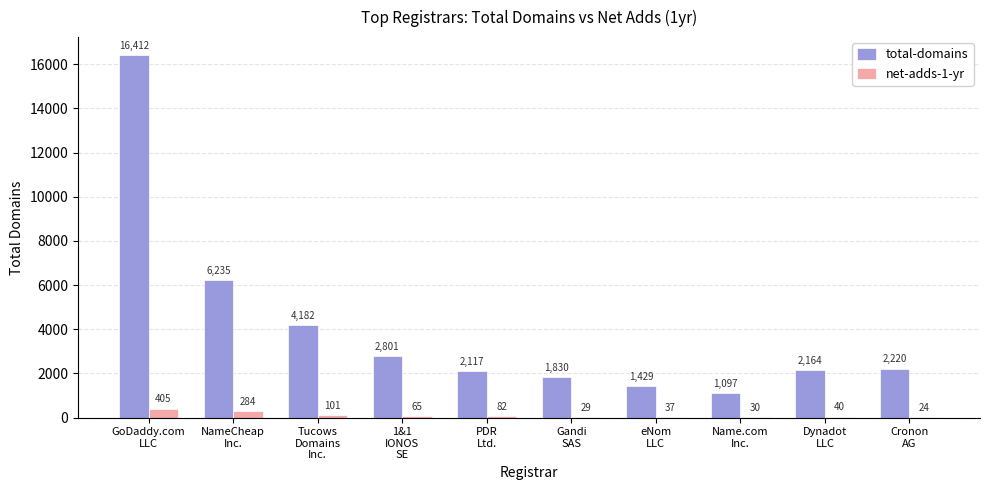

What is the sum of all net-adds-1-yr values?

1097